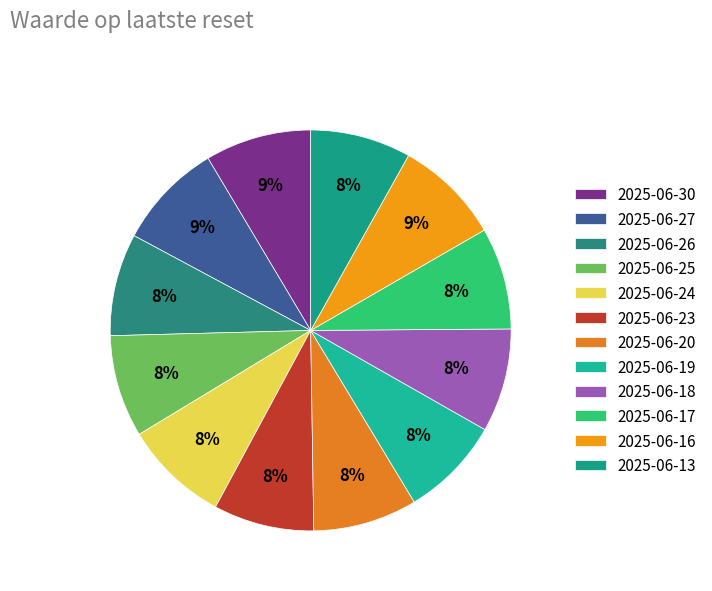

To the nearest percent, what portion does 2025-06-30 represent?

9%